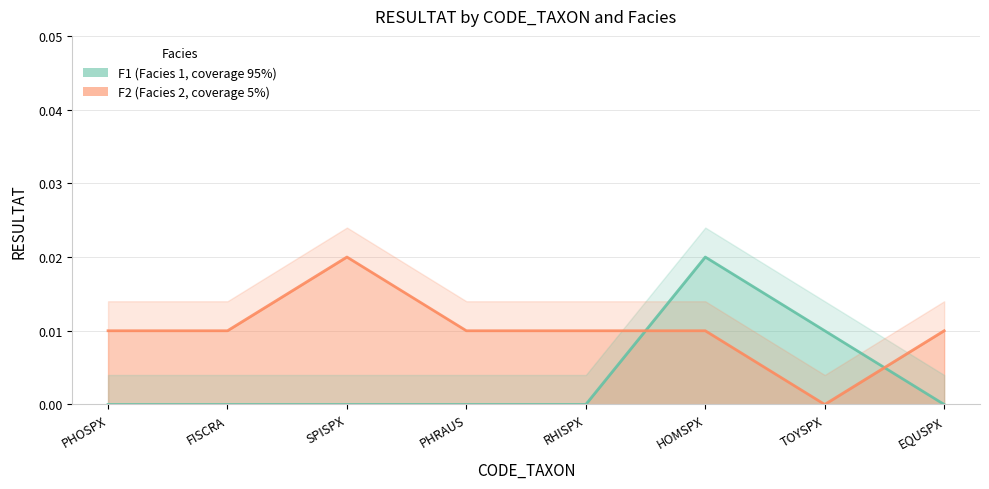

What position from the right is EQUSPX?

1